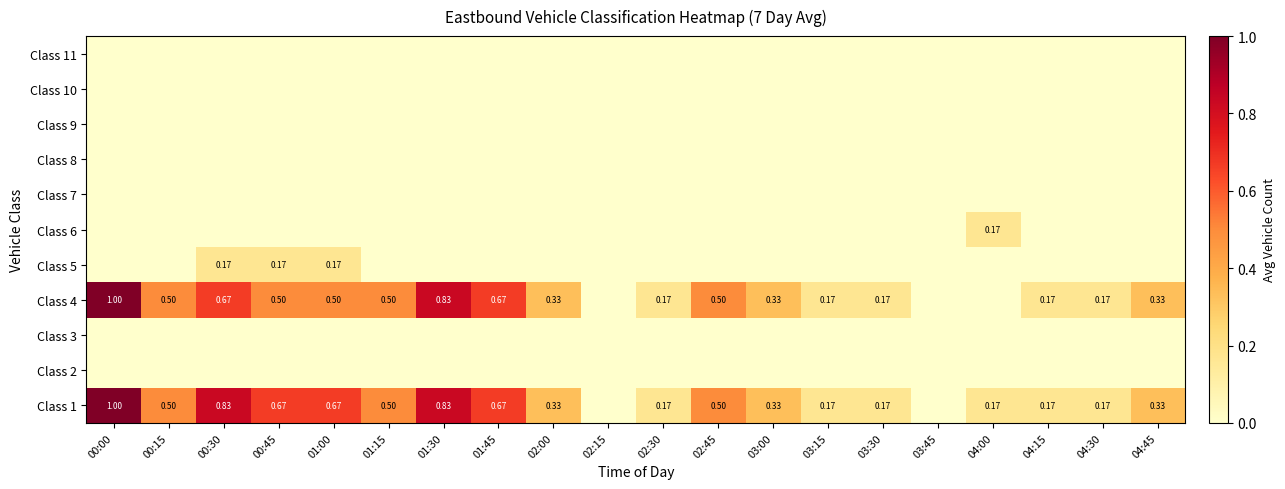

At how many categories does at least one series exceed 0?

18